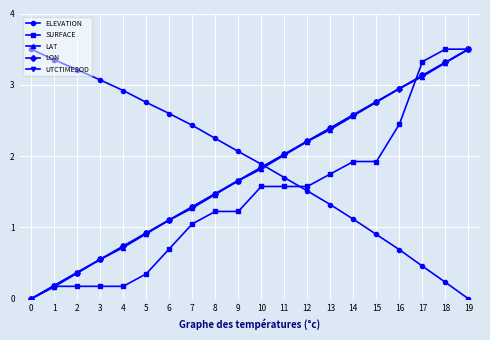

How many intersections are there between LAT and ELEVATION?

1